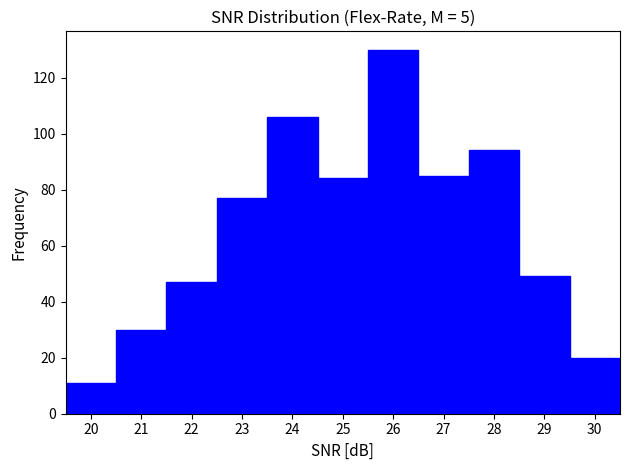

How tall is the bar that spans 21.5 to 22.5 on the x-axis? The values are not printed on the chart, so give them approximately, as read against the axis.

48